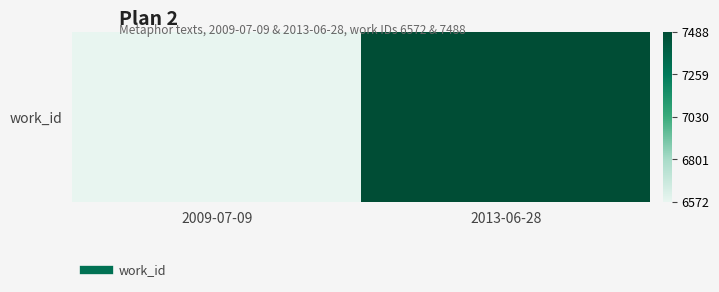

Which has a higher value, 2009-07-09 or 2013-06-28?

2013-06-28